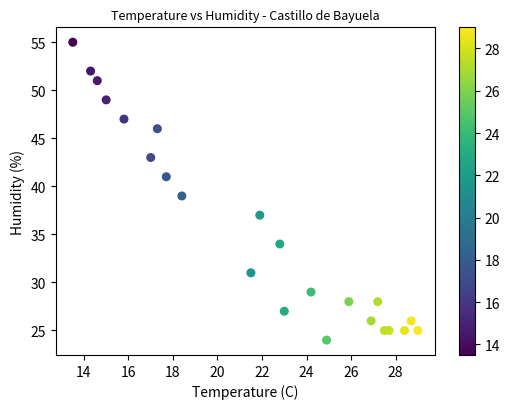

What is the range of Y values (max minus min)?

31